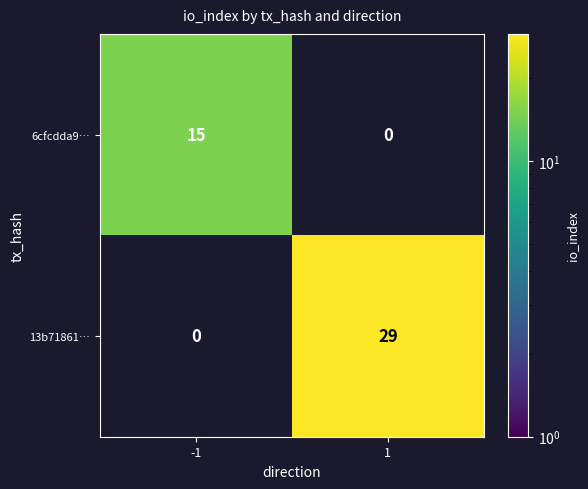

Rank the series by their average value, from lowest to highest.

6cfcdda9…, 13b71861…